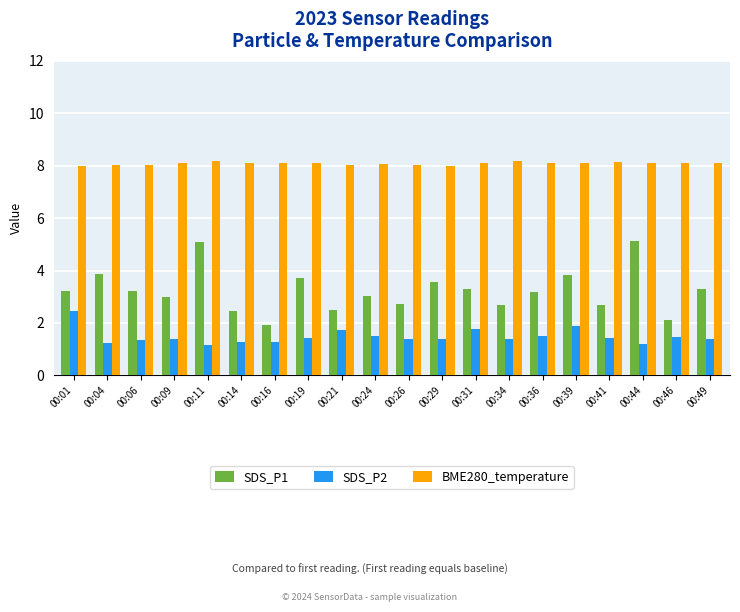

List the series in order of their peak value, highest first.

BME280_temperature, SDS_P1, SDS_P2